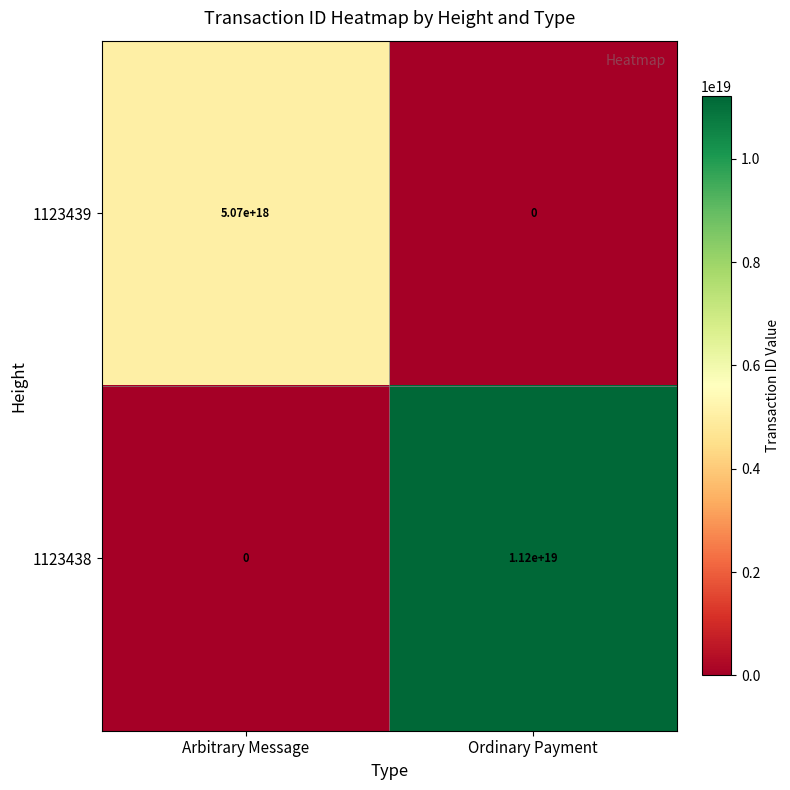

Which series has the widest spread of values?

1123438